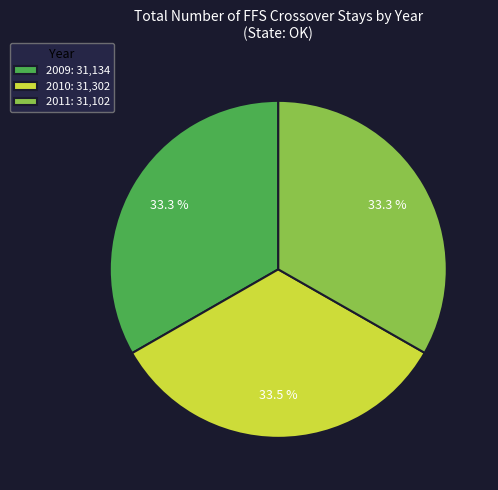

What is the total percentage of 2011: 31,102 and 2010: 31,302?

66.7%